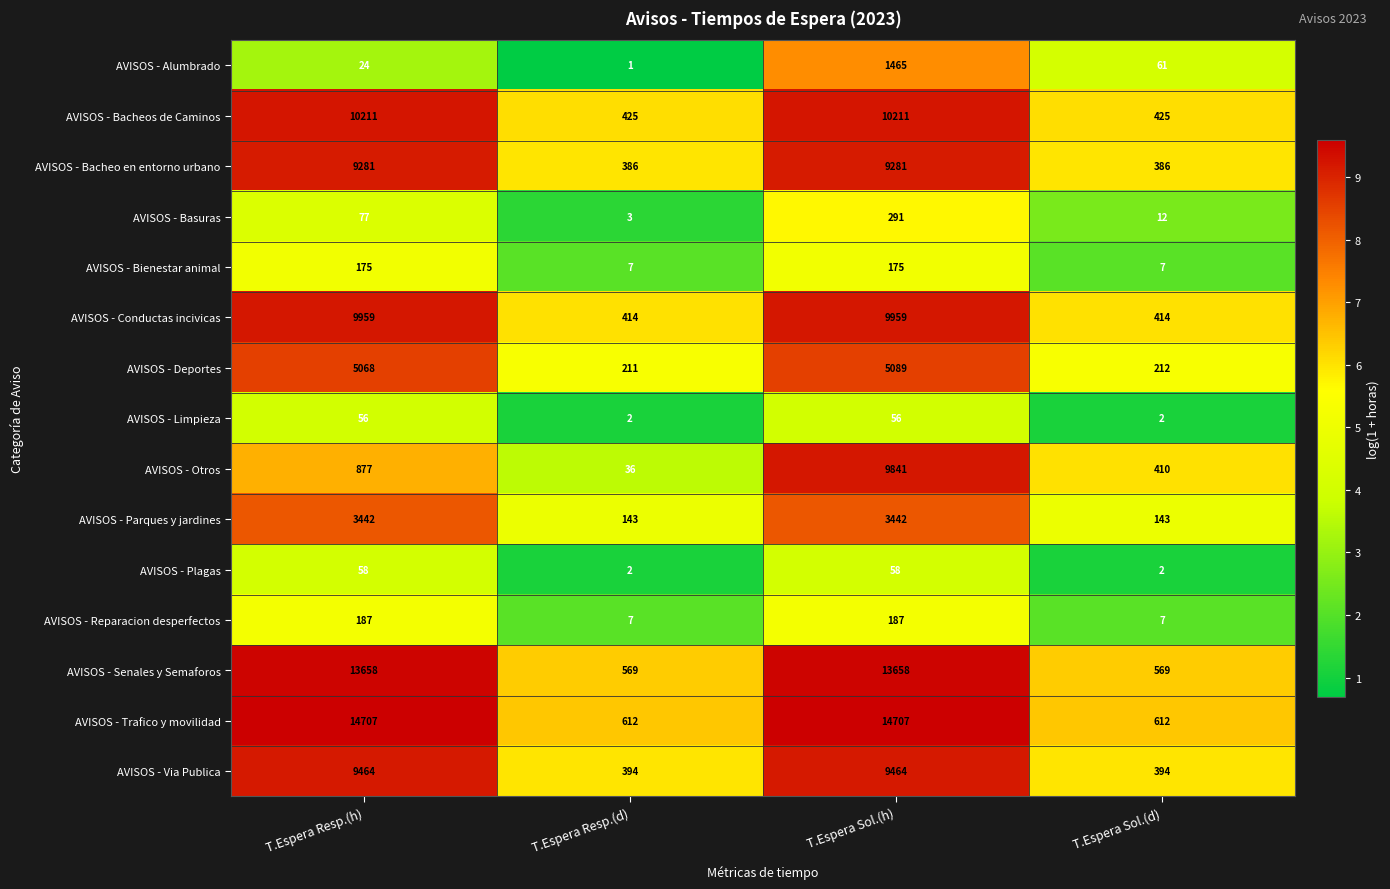

The AVISOS - Trafico y movilidad series shows 612 at T.Espera Resp.(d). True or false?

True